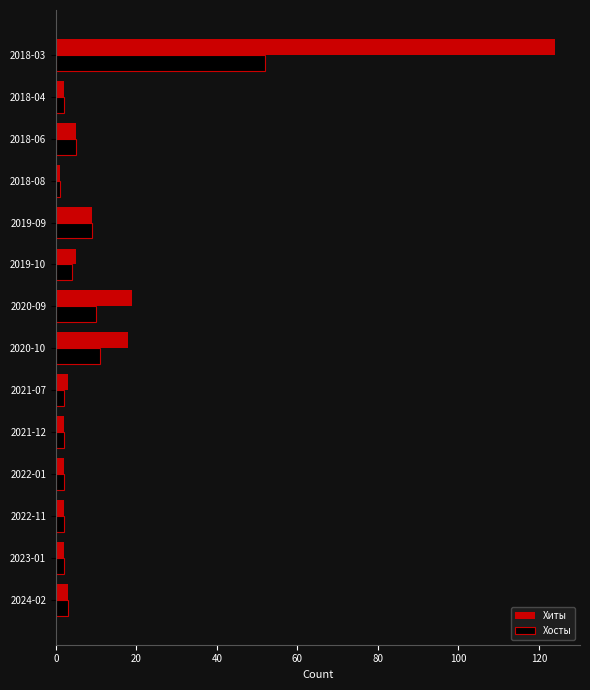

The Хиты series shows 2 at 2018-04. True or false?

True